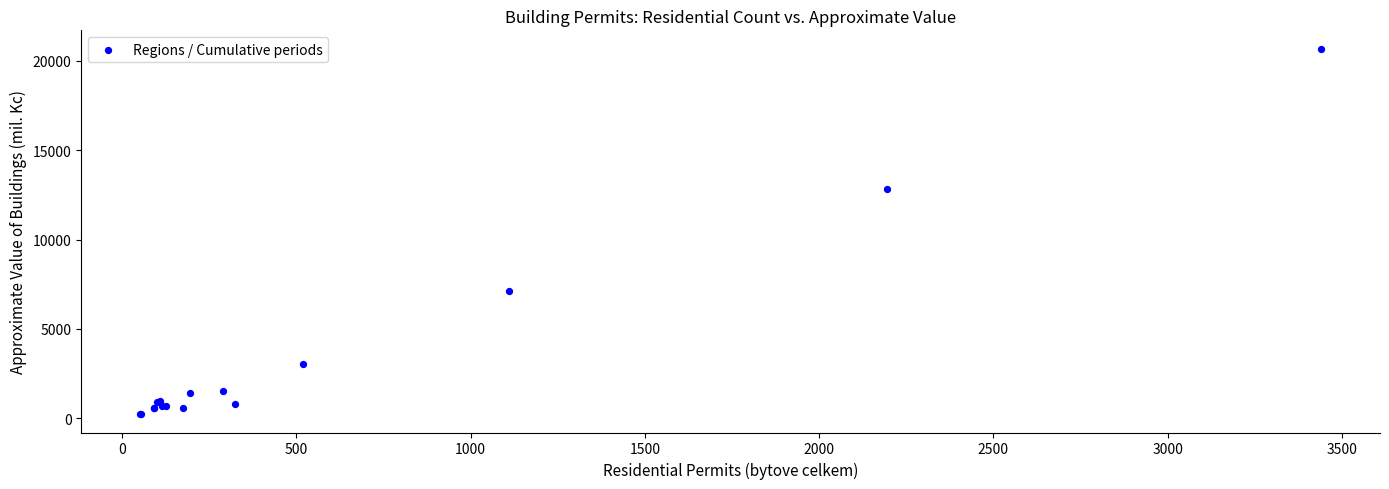

What Y value in the scatter plot is closest to 10452?

12839